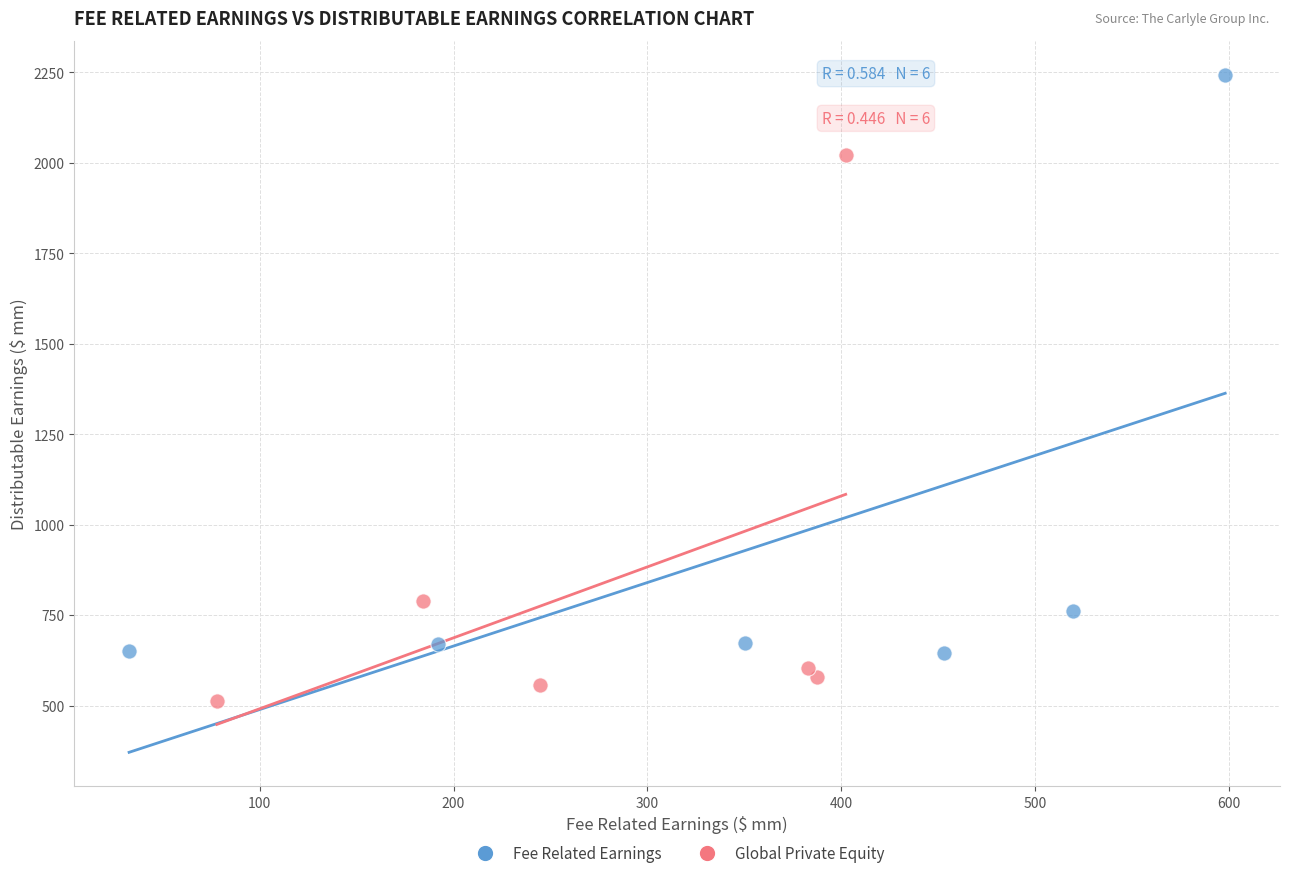

Which series has the largest Y range (max minus min)?

Fee Related Earnings